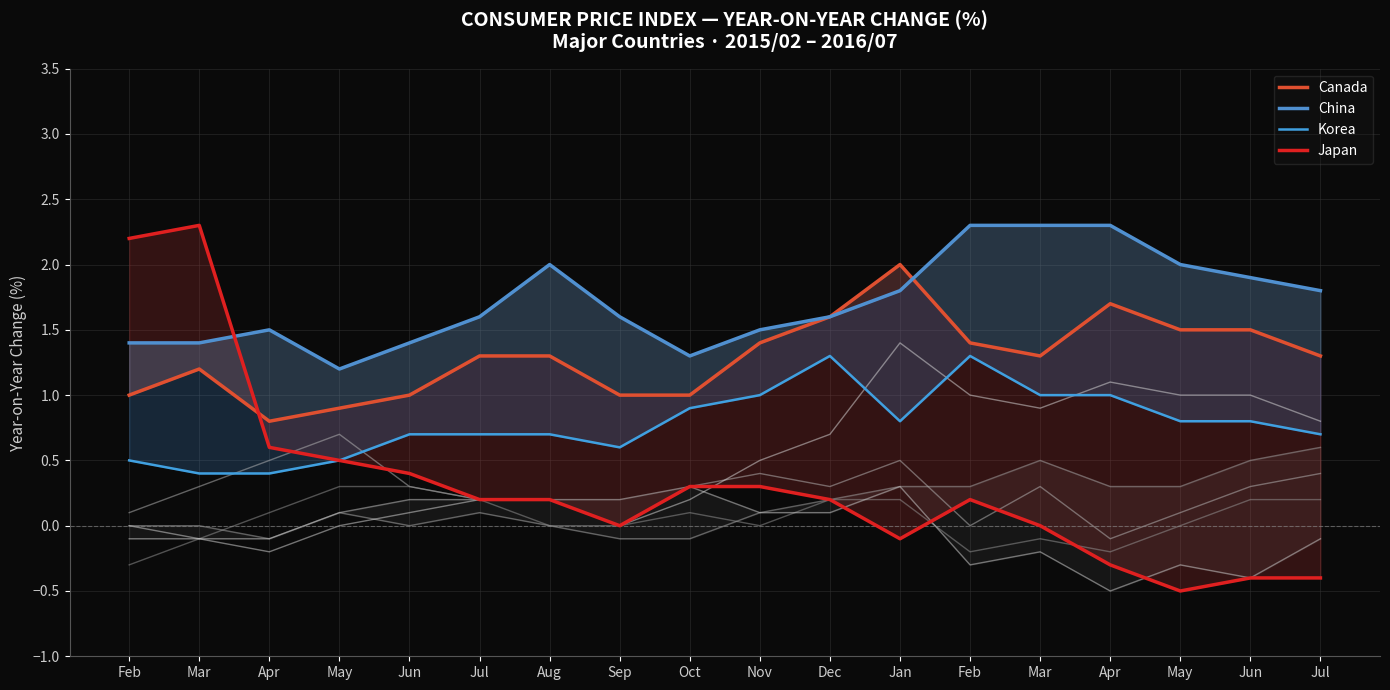

In Japan, how many points are lower than both neighbors (excluding endpoints)?

3